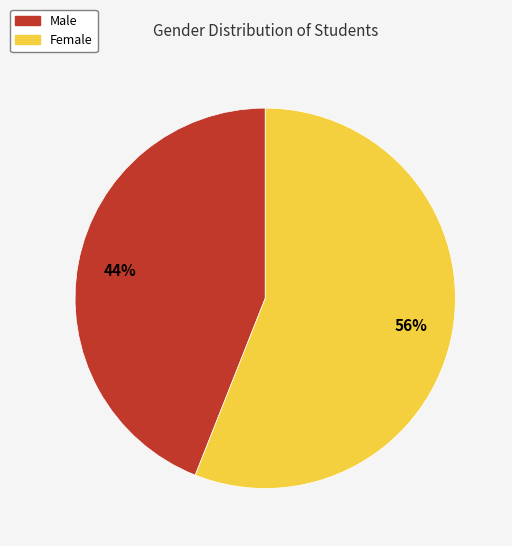

What percentage is the Female slice, to the nearest percent?

56%